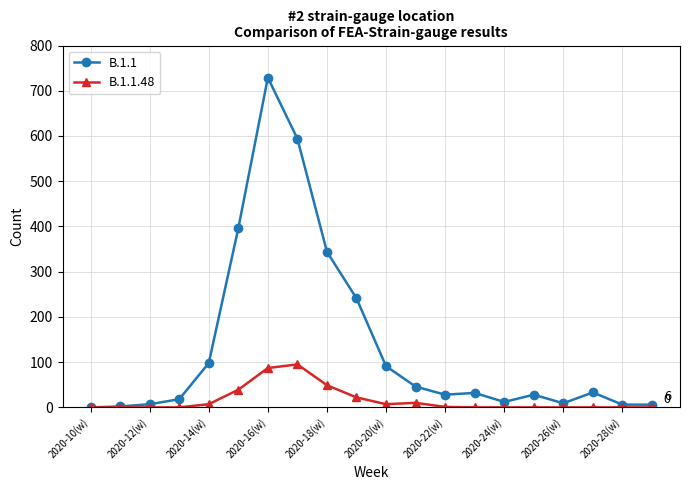

Which series has the largest range (max minus min)?

B.1.1